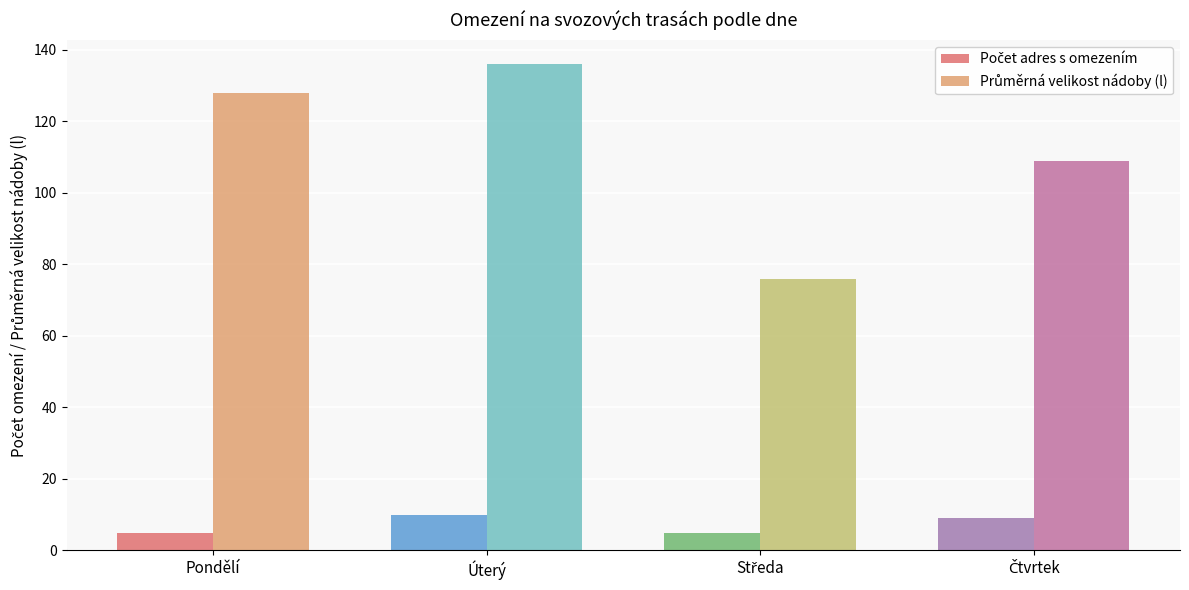

At which category does the chart reach its peak across all series?

Úterý